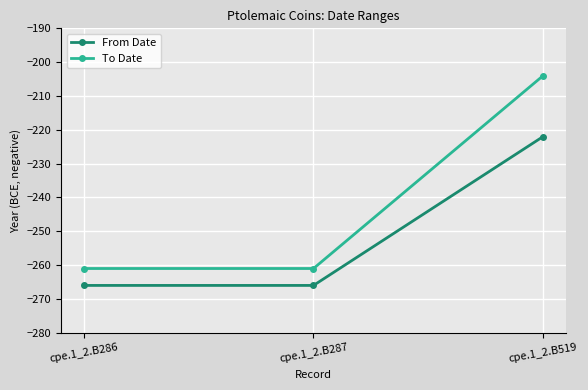

Does the chart have visible grid lines?

Yes